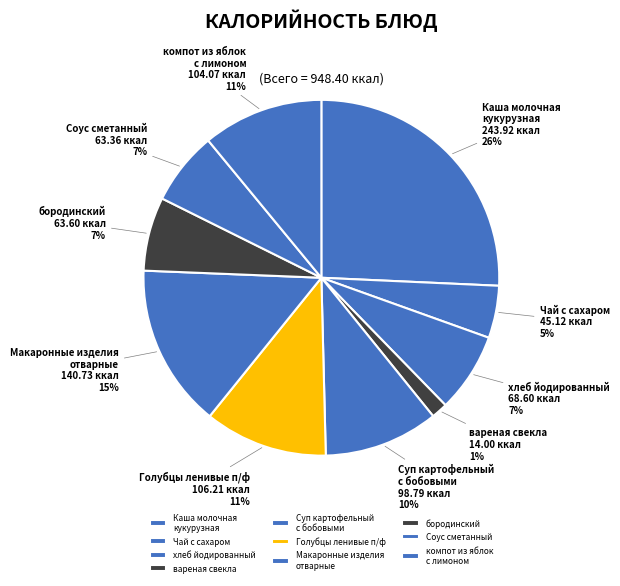

Count the number of slices in the pie.

10